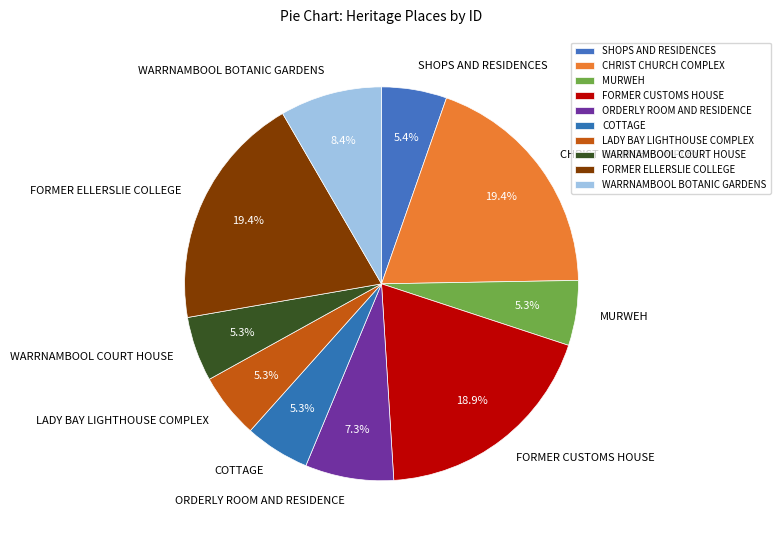

What is the ratio of the value at CHRIST CHURCH COMPLEX to the value at WARRNAMBOOL BOTANIC GARDENS?

2.3